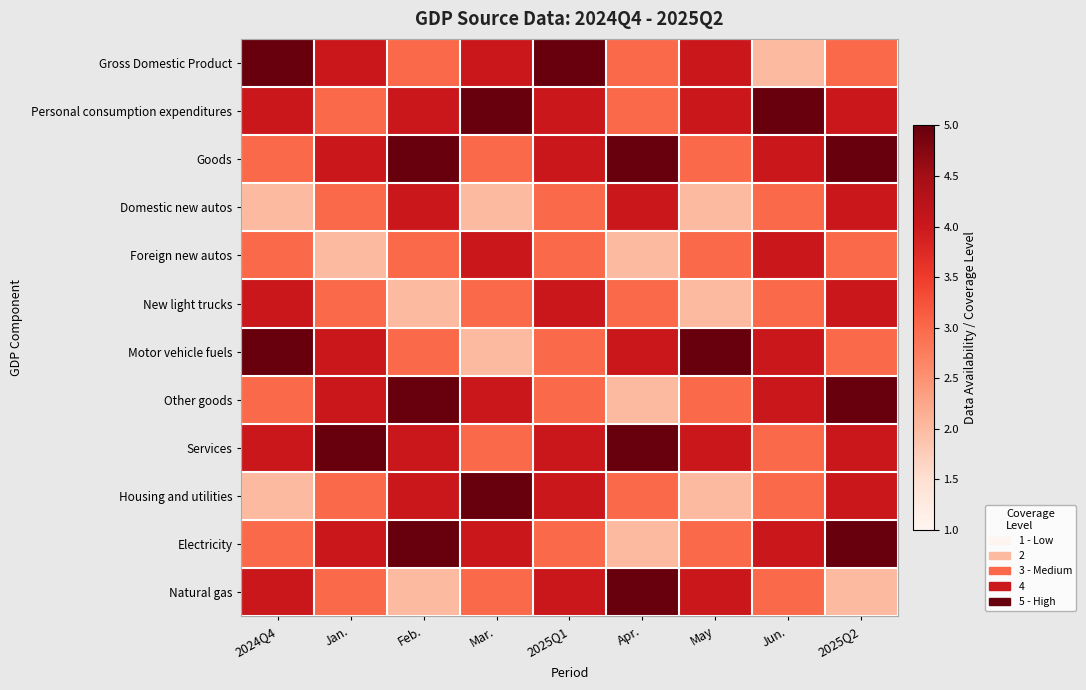

What is the maximum value shown in the chart?

5